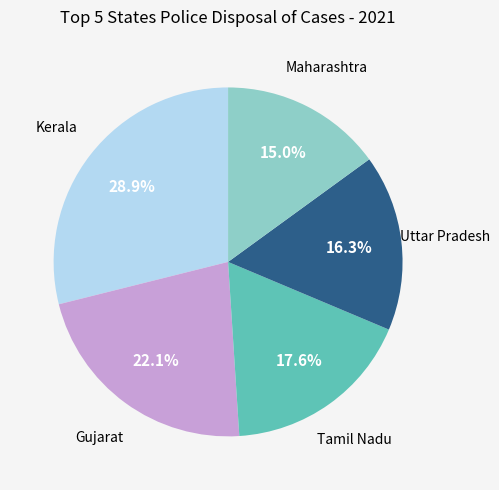

Does any single category account for the majority?

No